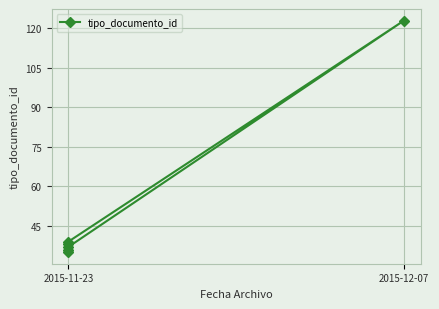

Reading left to right, what are all the values shown in this chart?

35	38	36	39	123	37